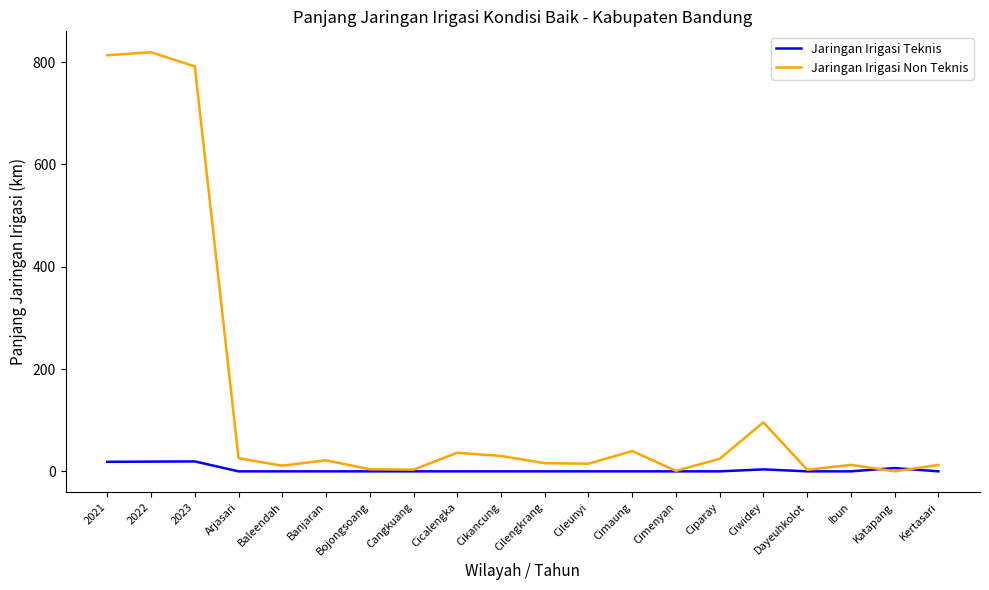

What is the total value across all series at 2022?

838.3